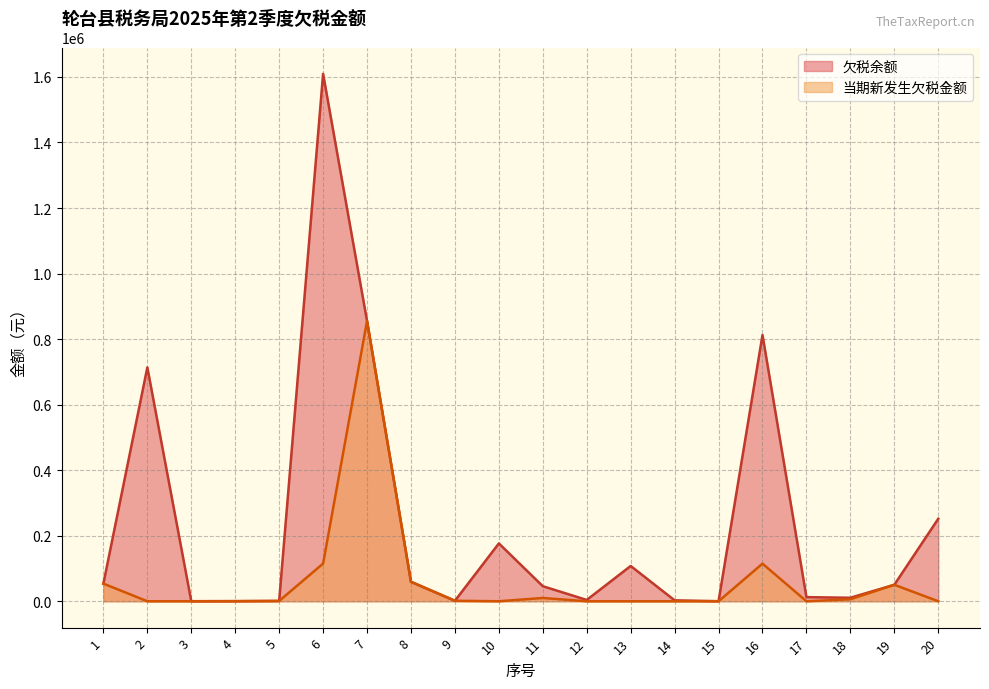

What is the difference between the 欠税余额 values at 15 and 18?

10451.9